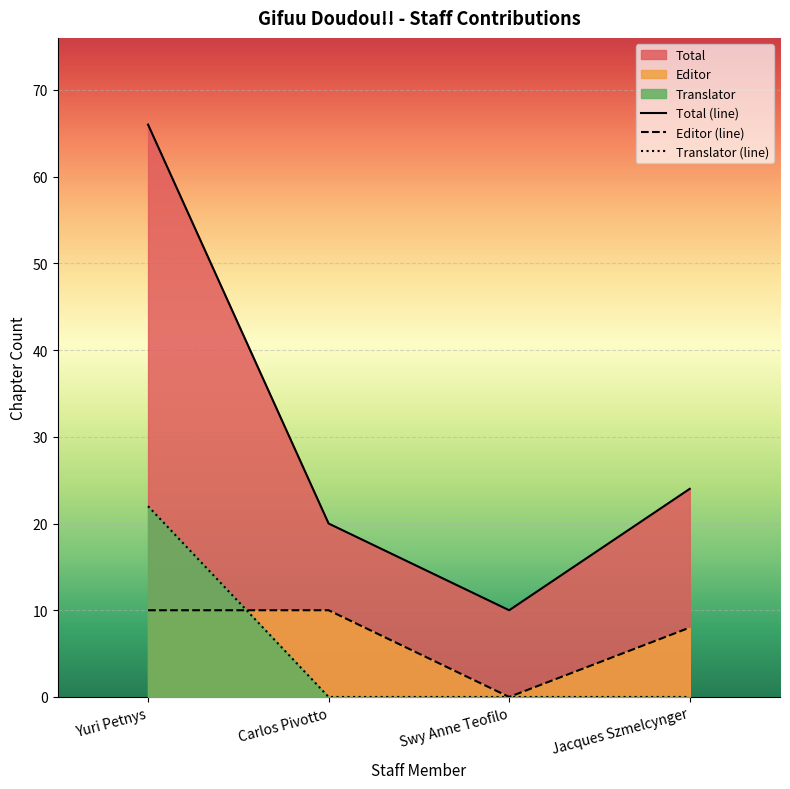

Reading right to left, extract all data points from this chart.

Total (line): Jacques Szmelcynger=24	Swy Anne Teofilo=10	Carlos Pivotto=20	Yuri Petnys=66
Editor (line): Jacques Szmelcynger=8	Swy Anne Teofilo=0	Carlos Pivotto=10	Yuri Petnys=10
Translator (line): Jacques Szmelcynger=0	Swy Anne Teofilo=0	Carlos Pivotto=0	Yuri Petnys=22